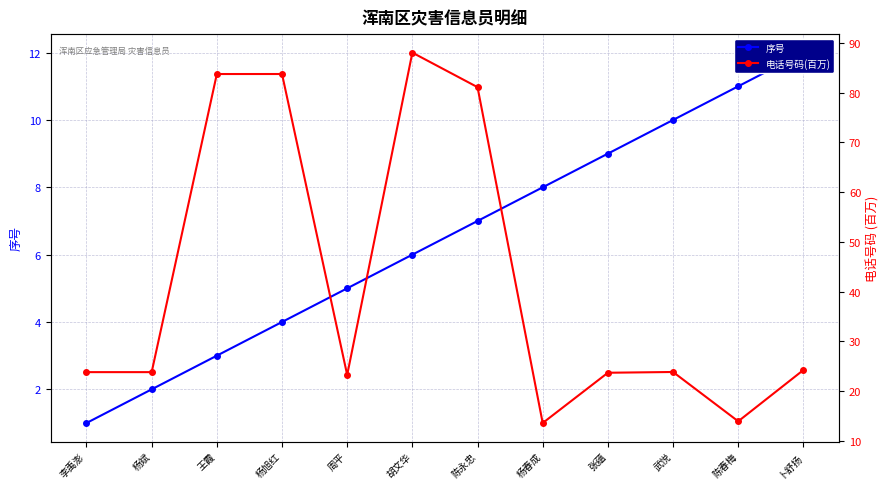

At how many categories does at least one series exceed 31?

4